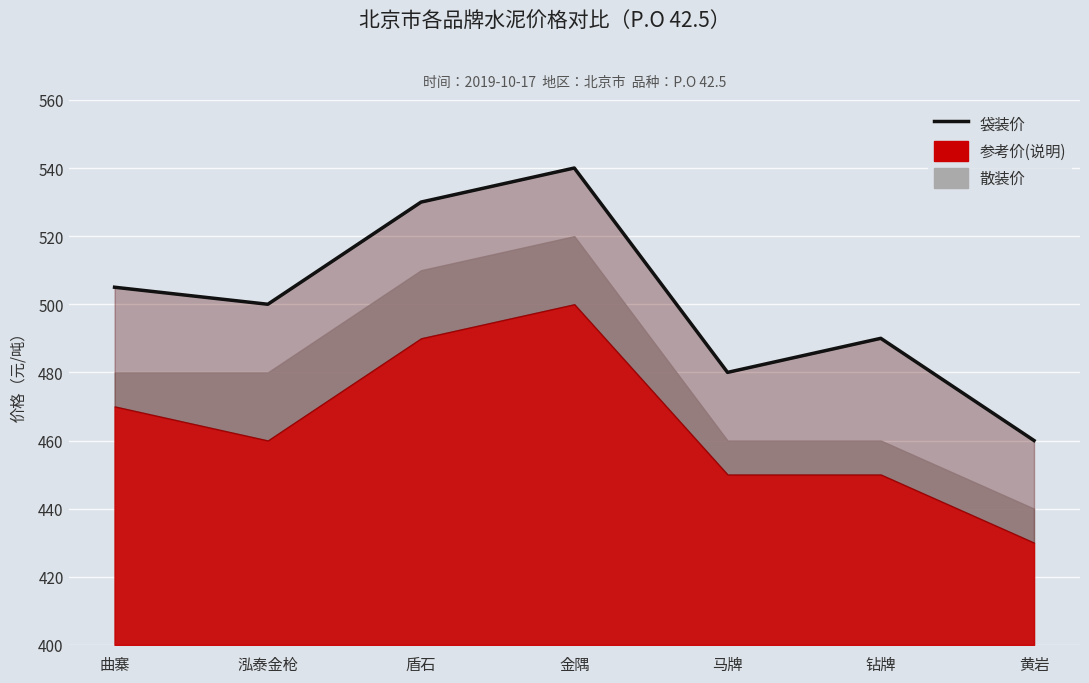

How many points are lower than both their immediate neighbors (excluding endpoints)?

2